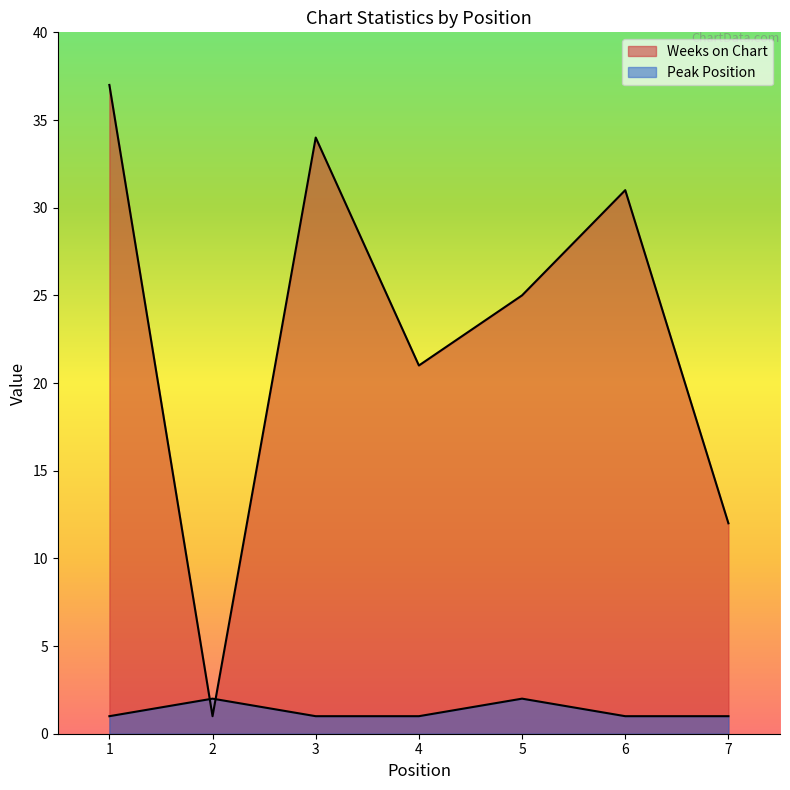

Between 2 and 5, which series saw the biggest shift?

Weeks on Chart